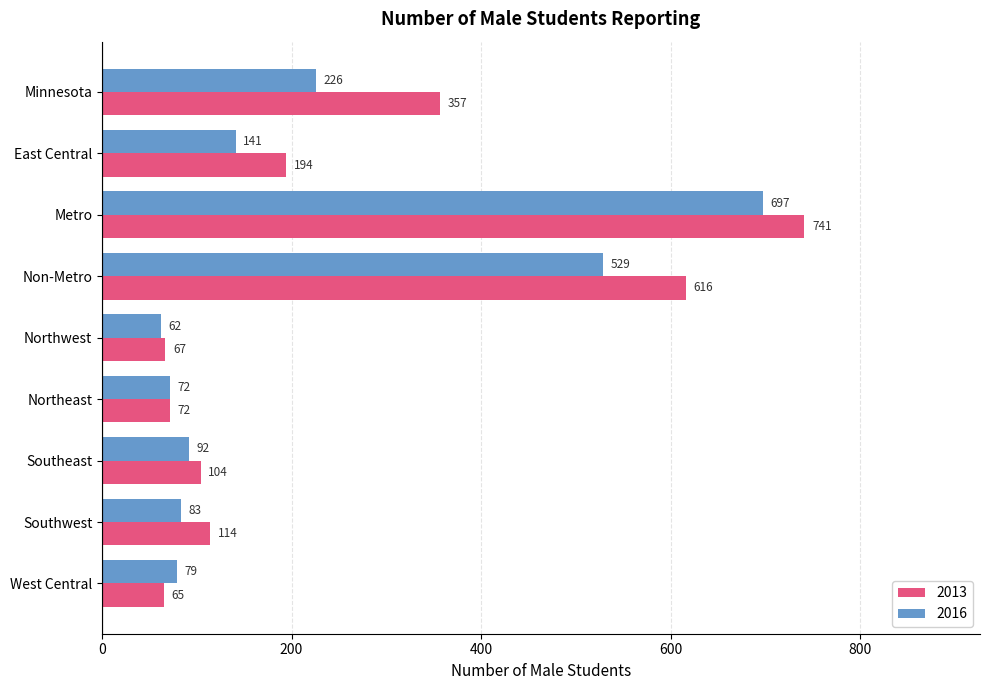

List the series in order of their overall mean, lowest first.

2016, 2013